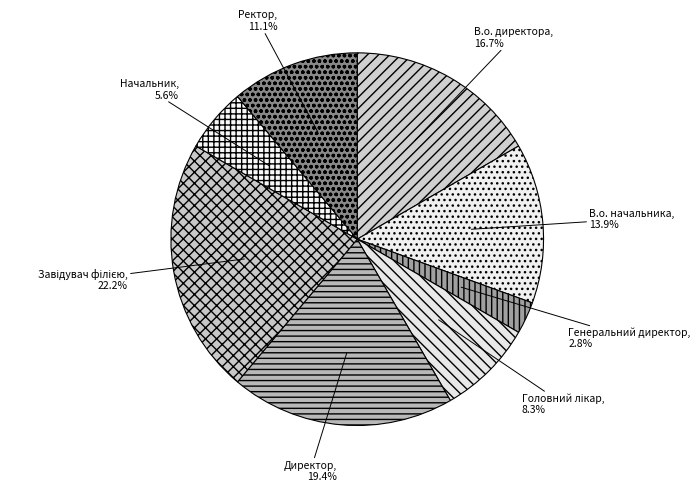

How much of the chart is everything except Генеральний директор?

97.2%